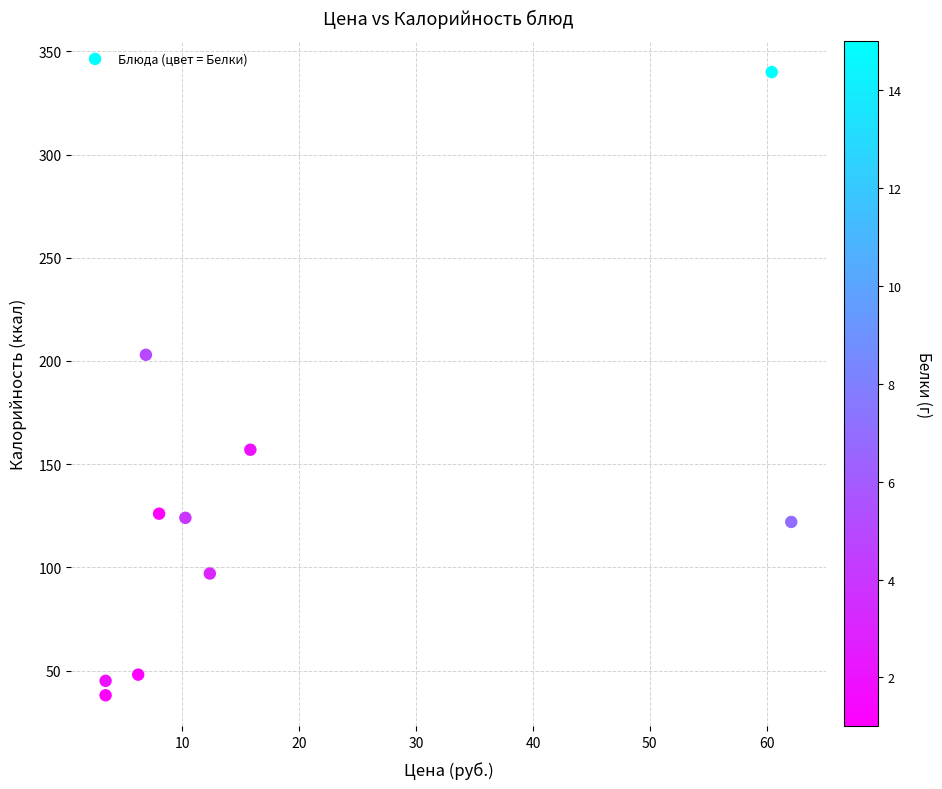

What is the average Y value?

130